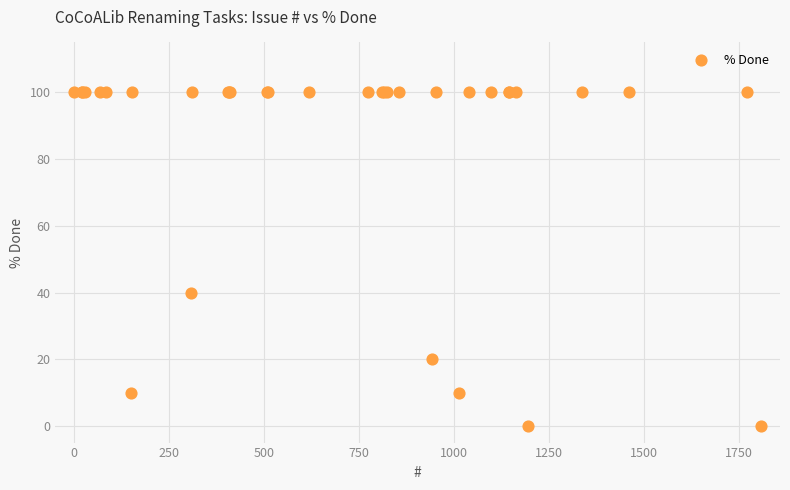

What Y value in the scatter plot is closest to 50?

40